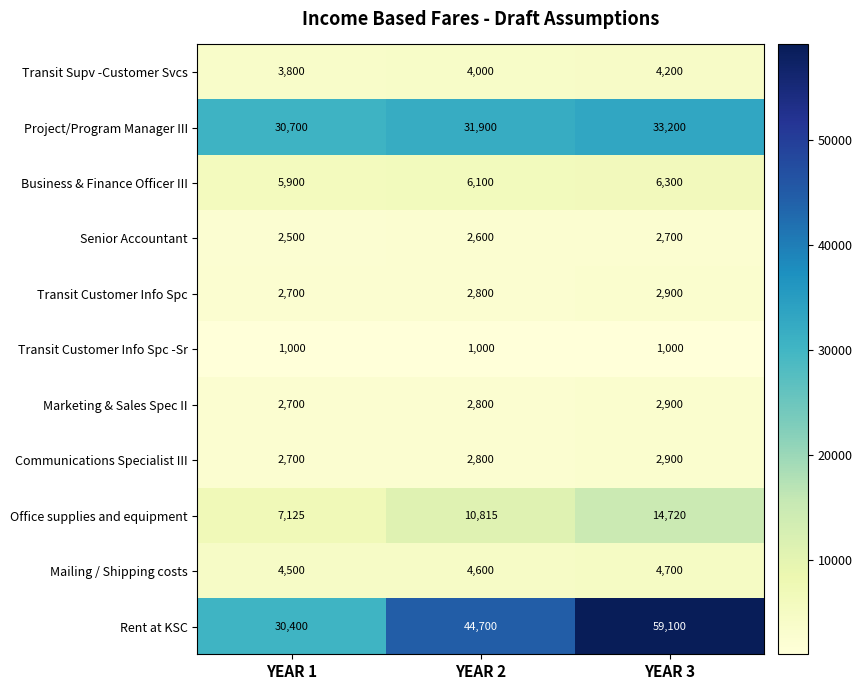

What is the total value across all series at YEAR 3?

134620